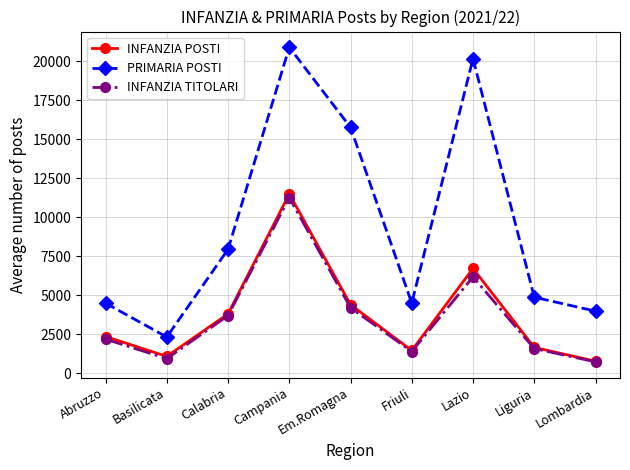

What is the highest value of the PRIMARIA POSTI series?

20897